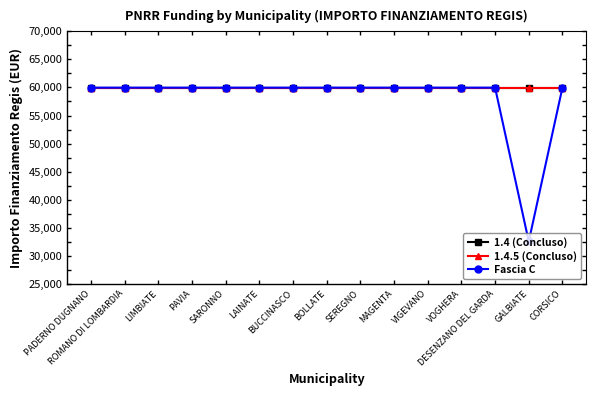

What is the maximum value for 1.4 (Concluso)?

59966